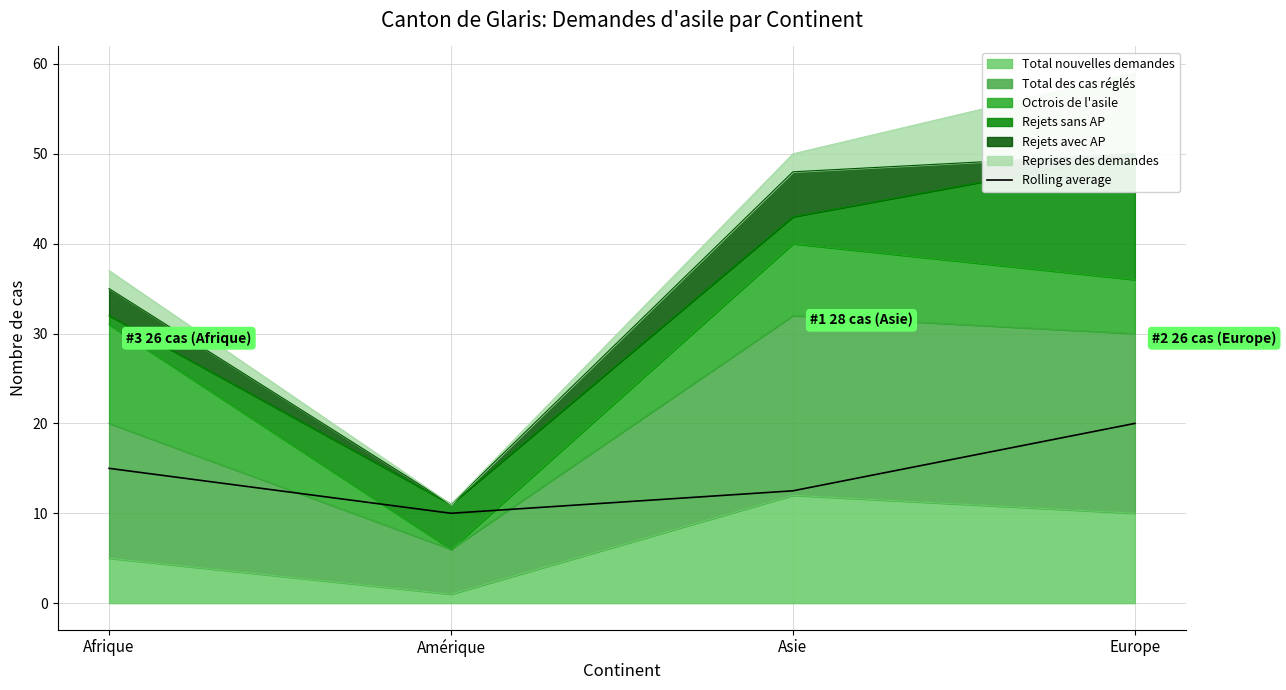

List the labels in order of value, largest first.

Europe, Afrique, Asie, Amérique